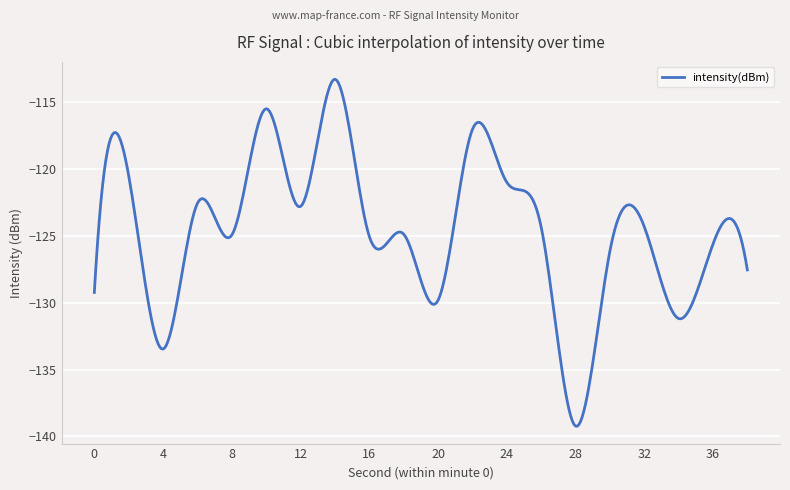

What is the maximum value shown in the chart?

-113.3